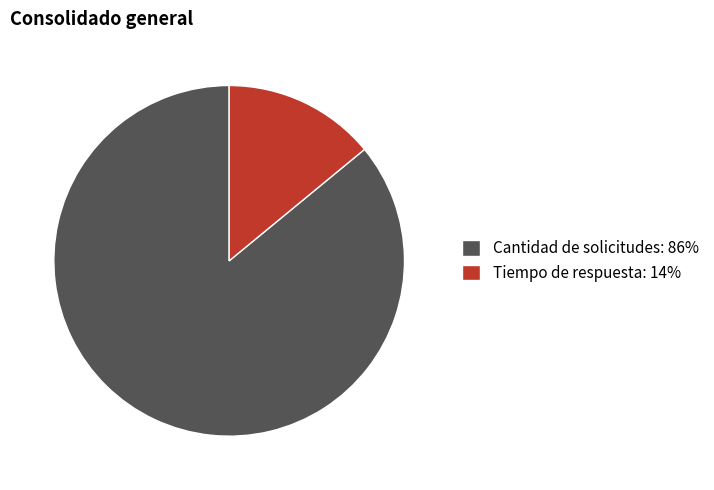

Between Tiempo de respuesta and Cantidad de solicitudes, which is larger?

Cantidad de solicitudes